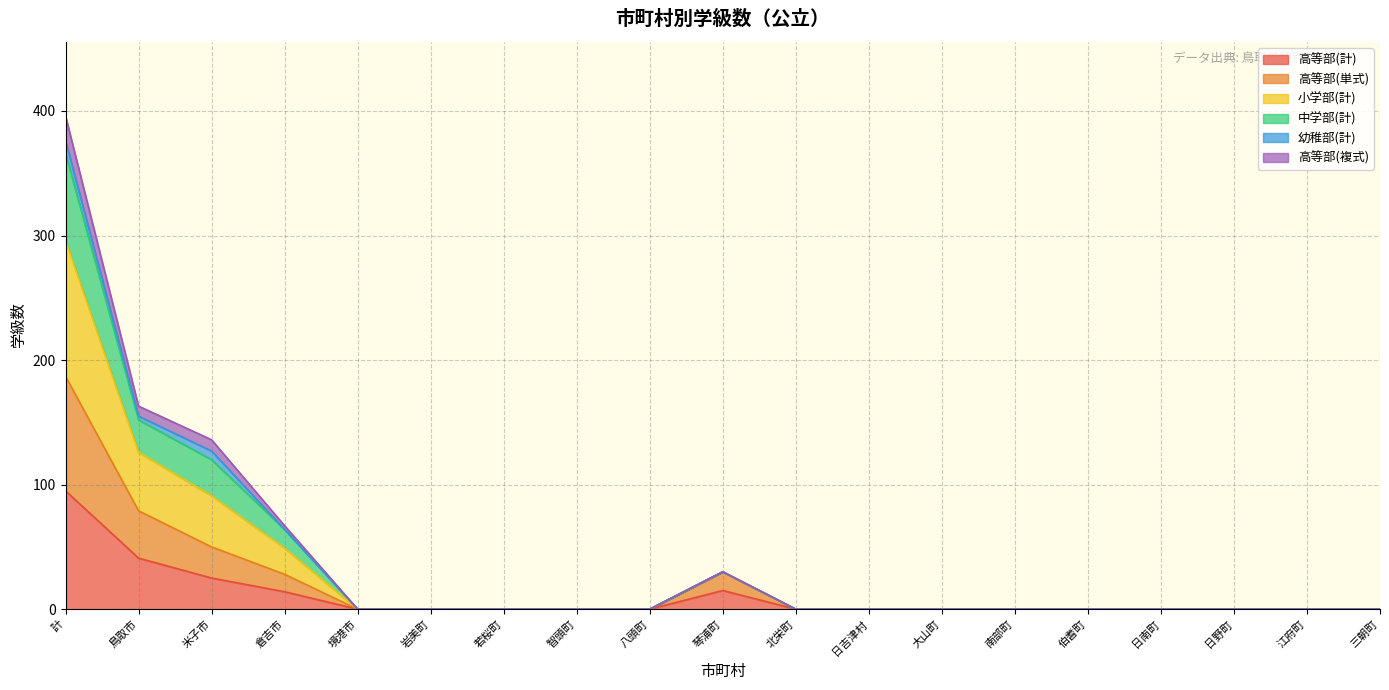

True or false: 小学部(計) and 中学部(計) cross at least once.

False